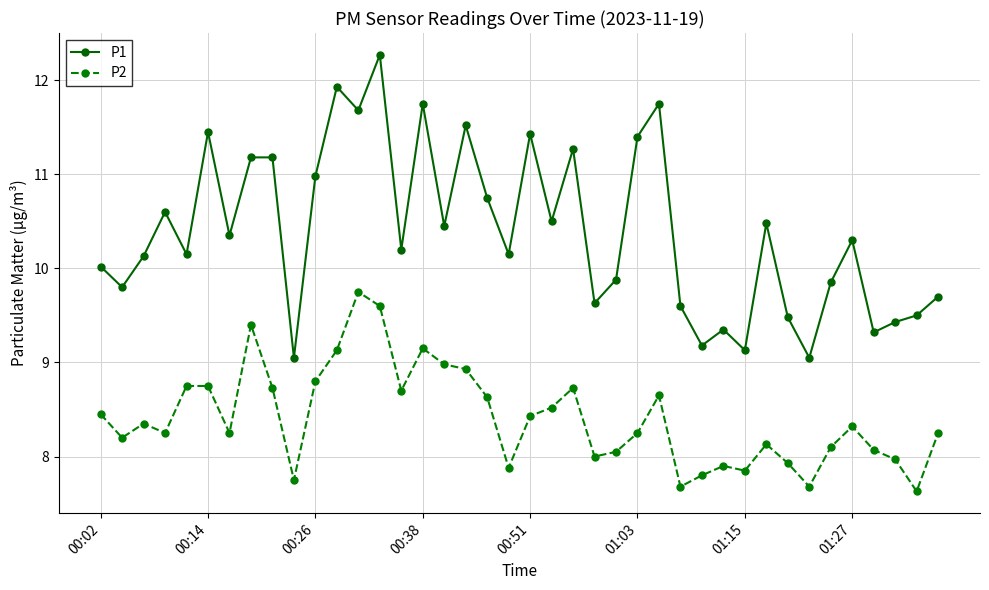

What is the maximum value shown in the chart?

12.3